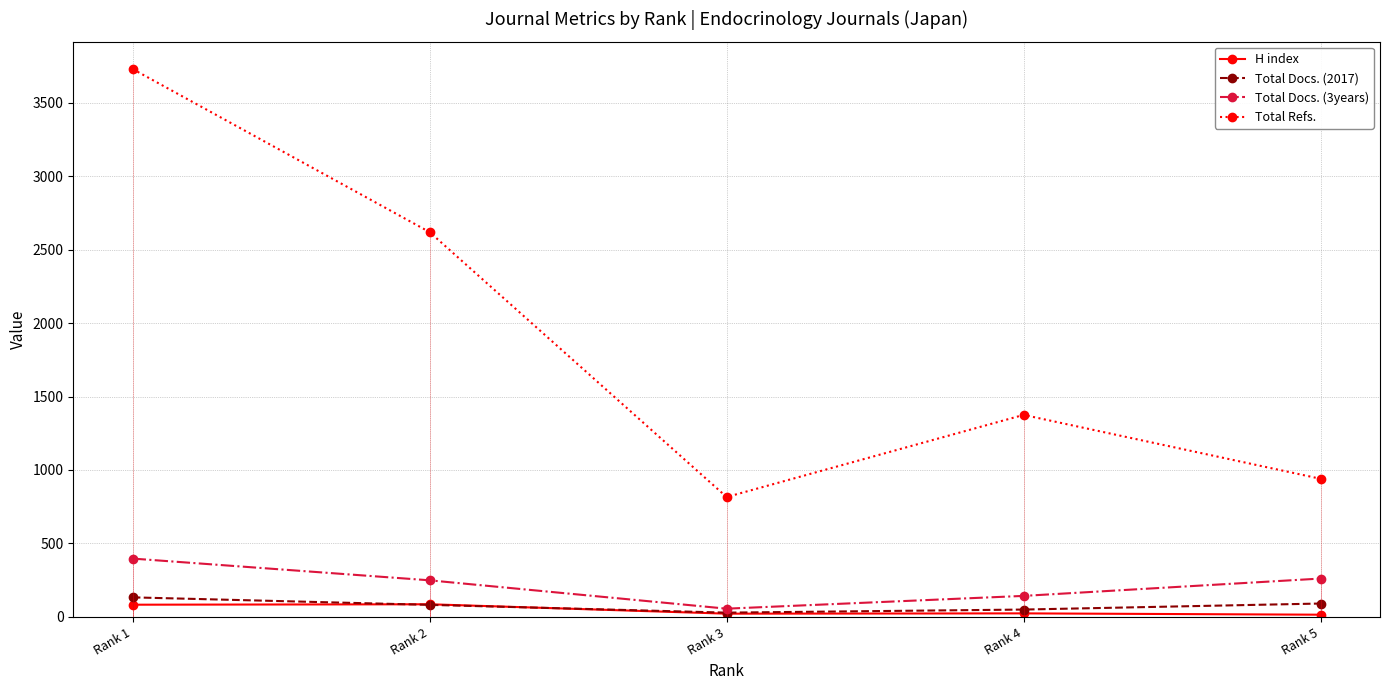

What are all the series names shown in the legend?

H index, Total Docs. (2017), Total Docs. (3years), Total Refs.